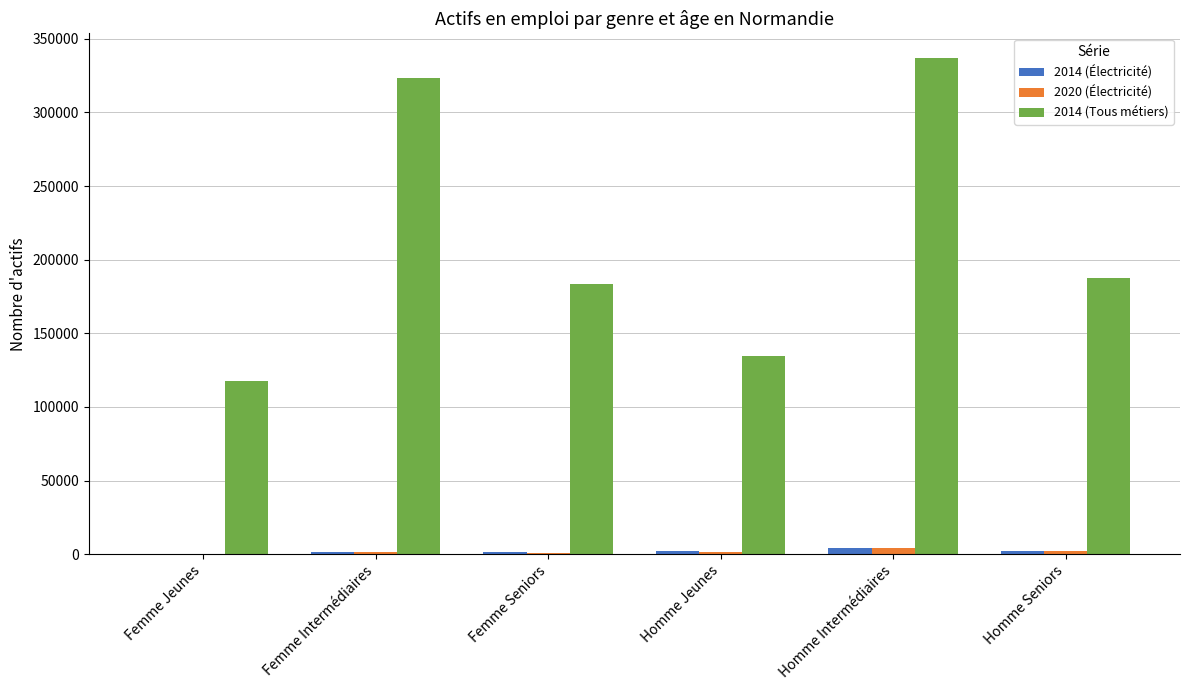

True or false: 2014 (Tous métiers) has a value of 173161.4 at Femme Jeunes.

False